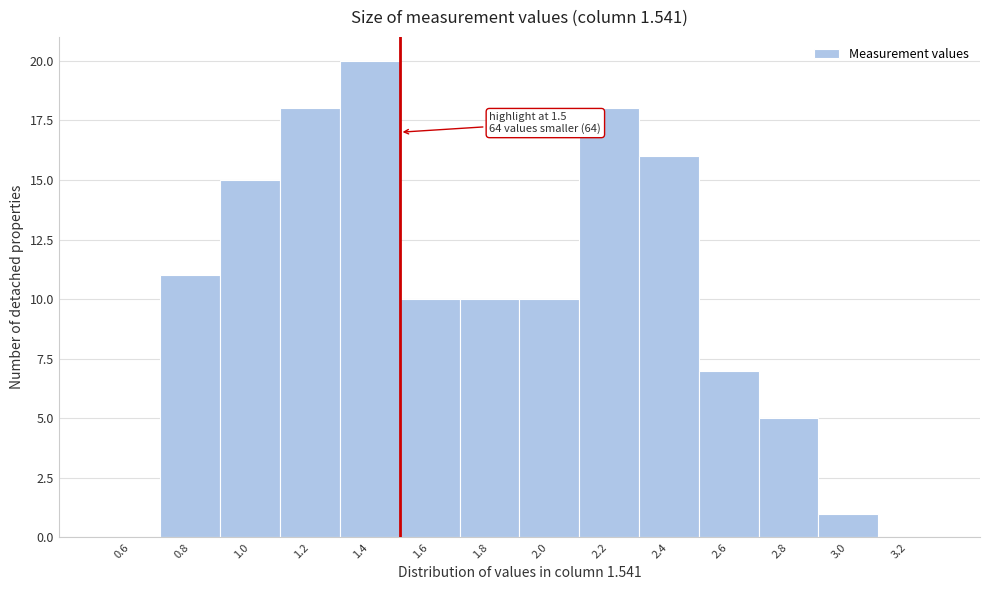

Over which range of the x-axis is the bar tallest?

1.3 to 1.5